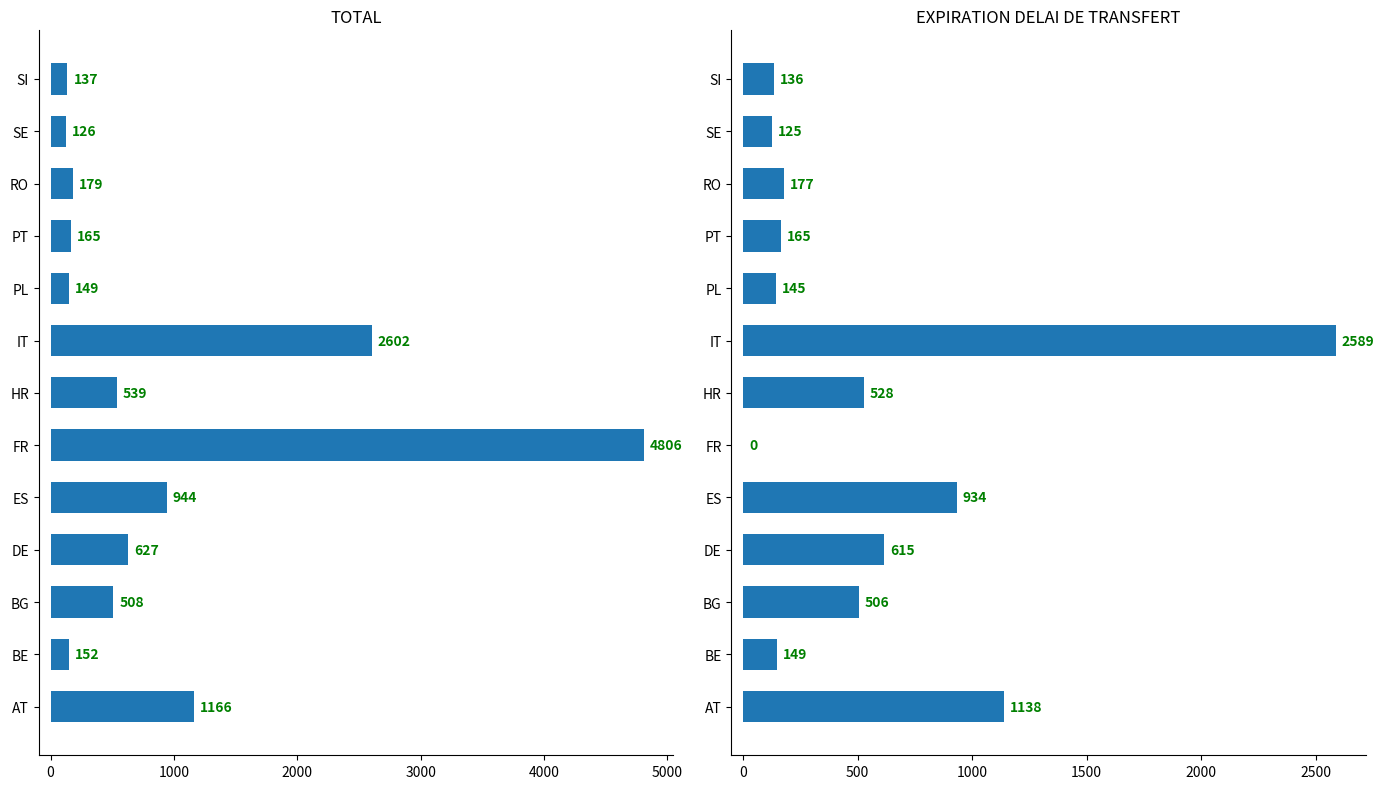

Which series has the largest total across all categories?

TOTAL